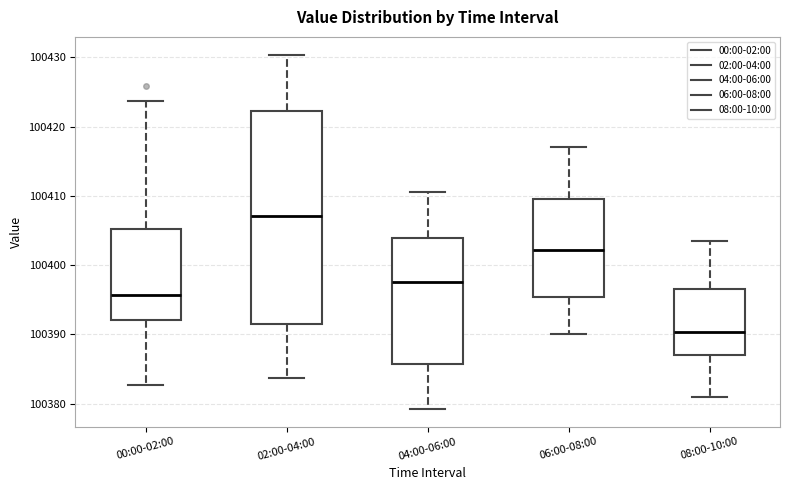

Reading left to right, transcribe this box plot: for each box, give where its median line is, the range the box spans, and where its two whiskers end, as read against the y-axis. The values are not printed on the chart, so give them approximately, as read against the axis.

00:00-02:00: median 100396, box 100392 to 100405, whiskers 100383 to 100424
02:00-04:00: median 100407, box 100392 to 100422, whiskers 100384 to 100430
04:00-06:00: median 100398, box 100386 to 100404, whiskers 100379 to 100411
06:00-08:00: median 100402, box 100395 to 100410, whiskers 100390 to 100417
08:00-10:00: median 100390, box 100387 to 100397, whiskers 100381 to 100404